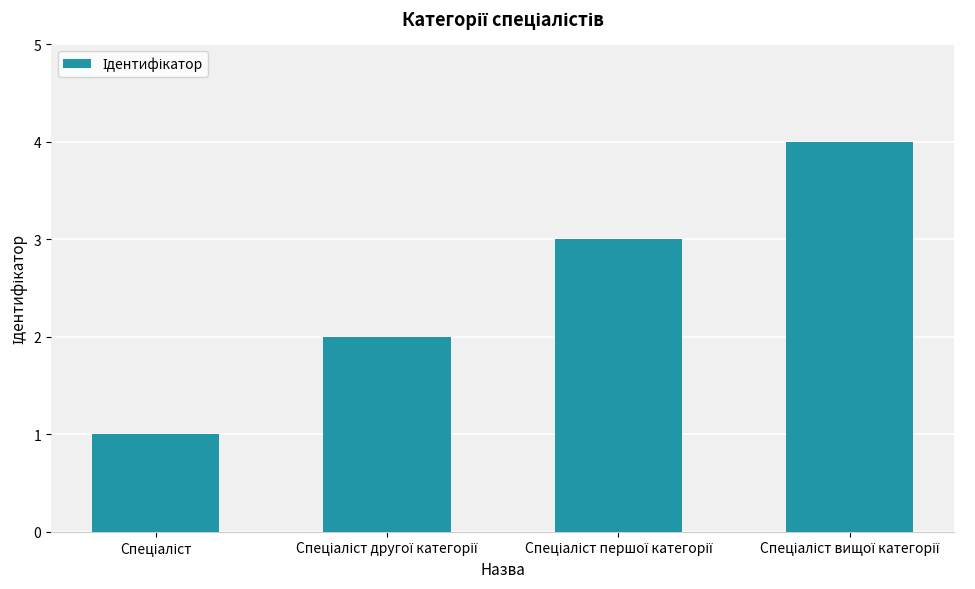

How many values are below 3?

2